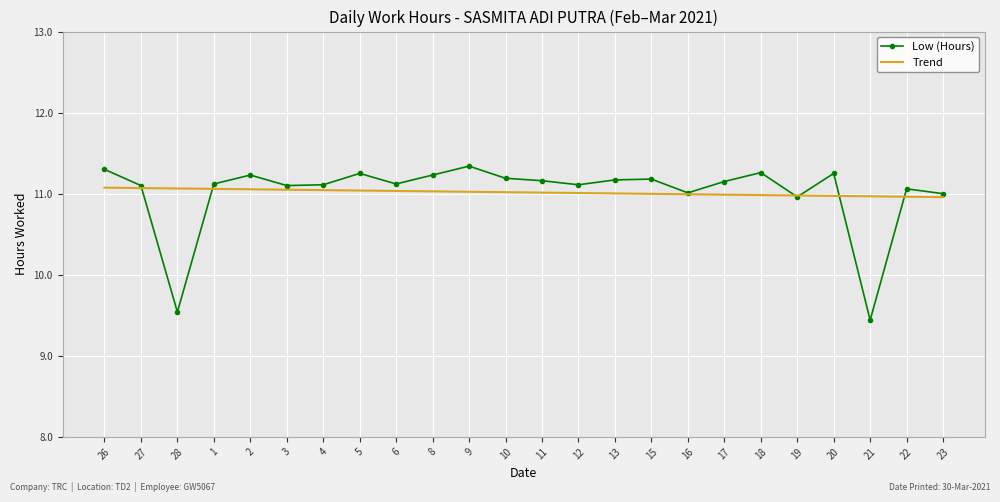

What is the smallest value displayed?

9.4